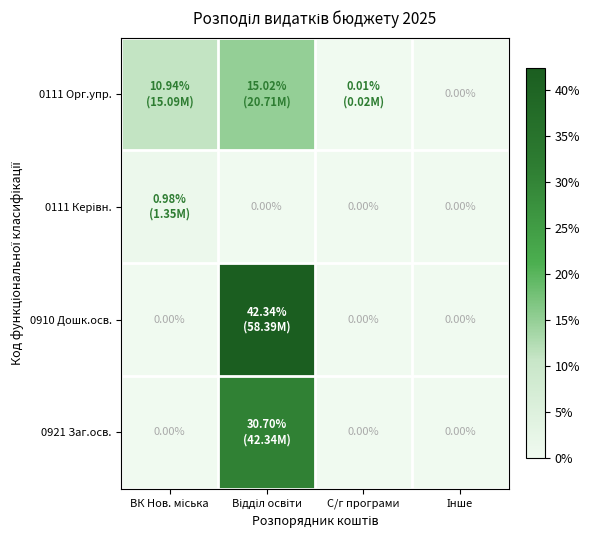

Rank the categories by 0910 Дошк.осв. value from highest to lowest.

Відділ освіти, ВК Нов. міська, С/г програми, Інше